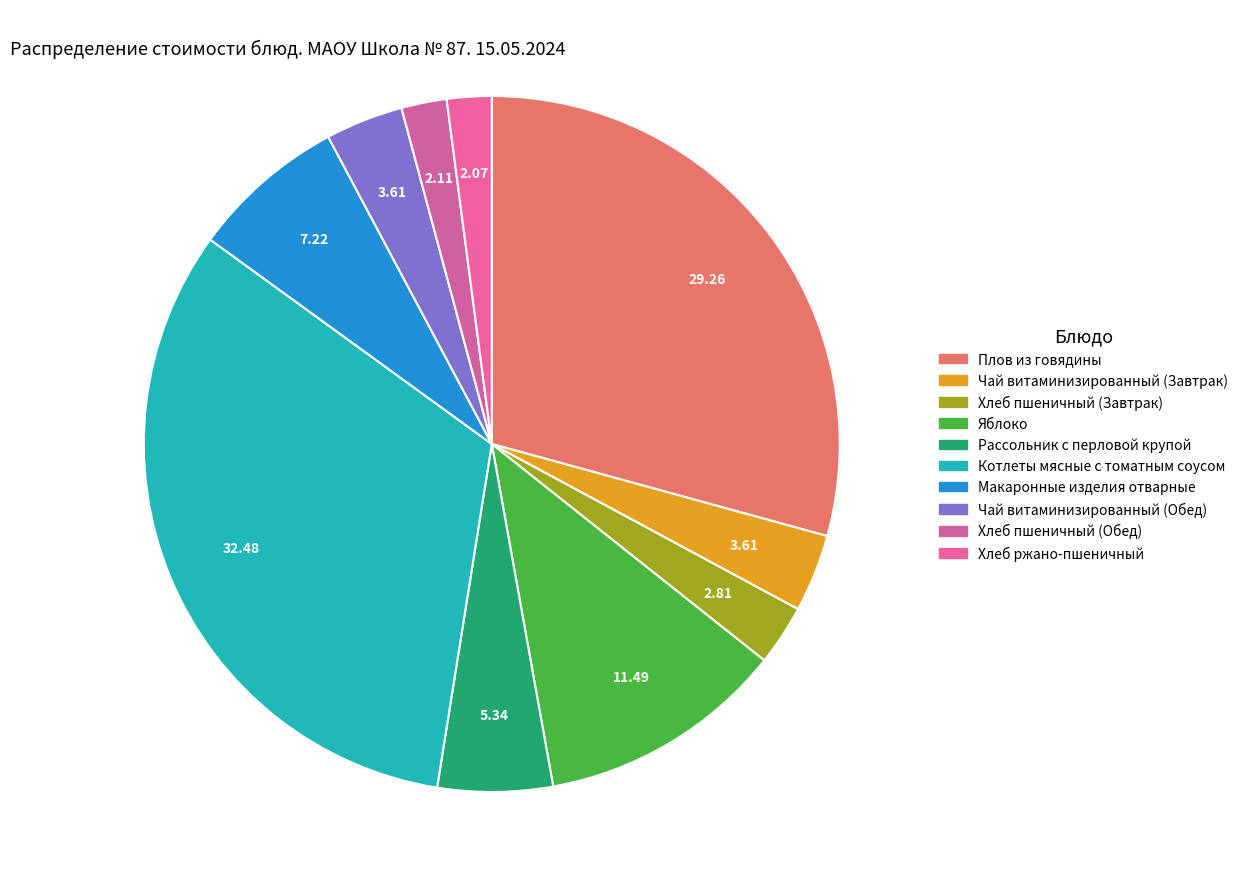

True or false: Плов из говядины accounts for 29% of the total.

True